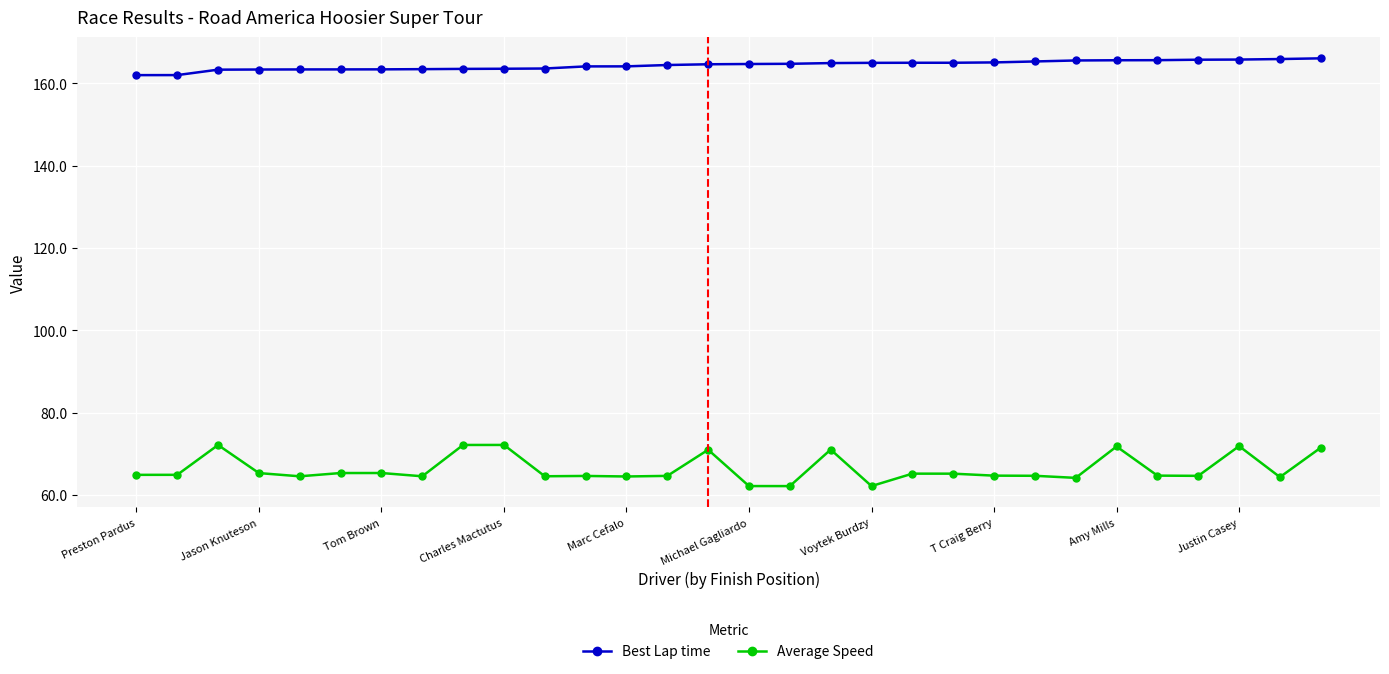

What is the average value of the Best Lap time series?

164.4